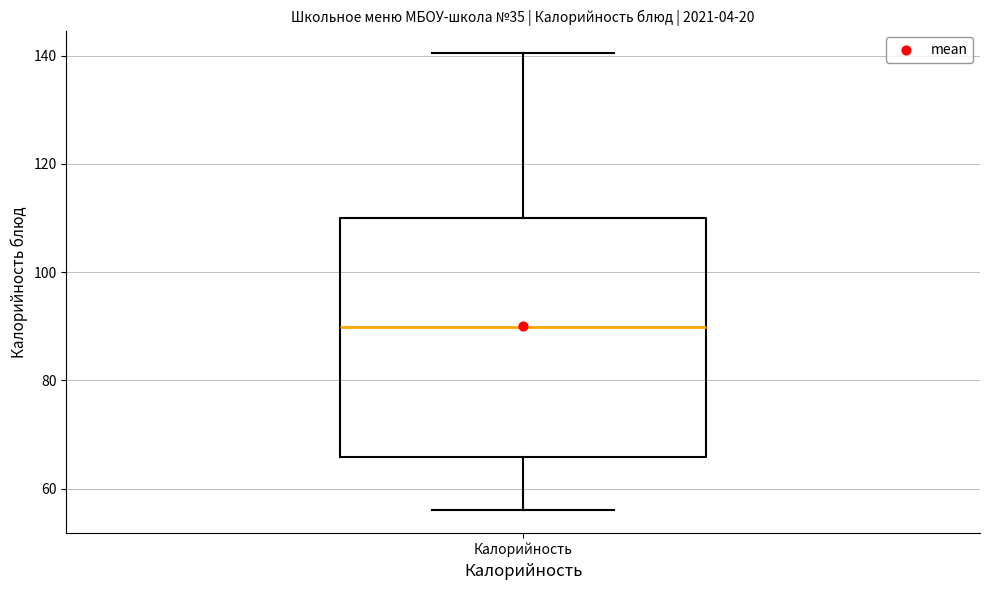

Read this box plot against the y-axis: the position of the median line, the range covered by the box, and the ends of both whiskers. The values are not printed on the chart, so give them approximately, as read against the axis.

median 90, box 66 to 110, whiskers 56 to 140